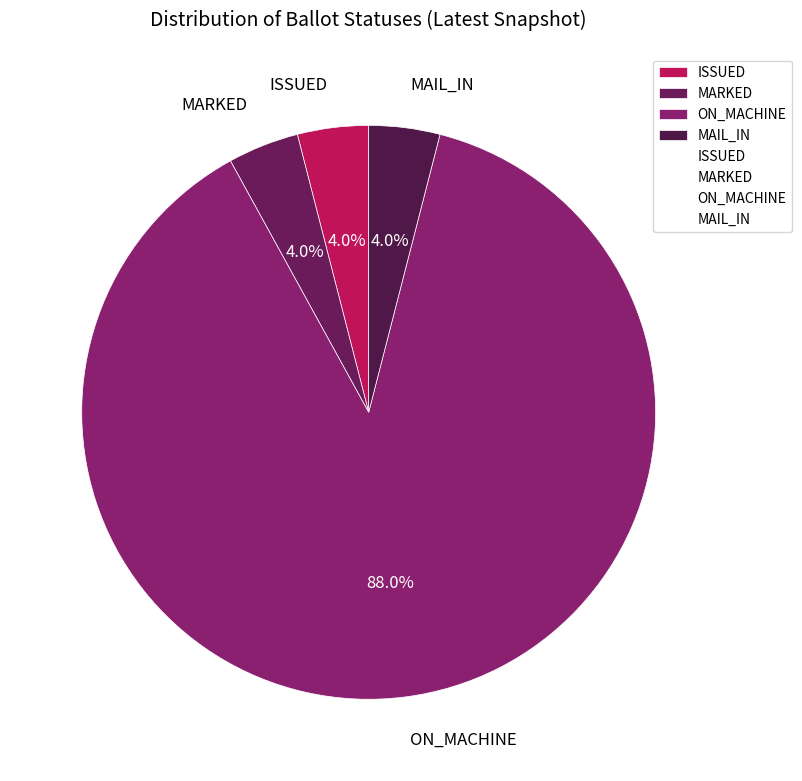

How many slices are in this pie chart?

4